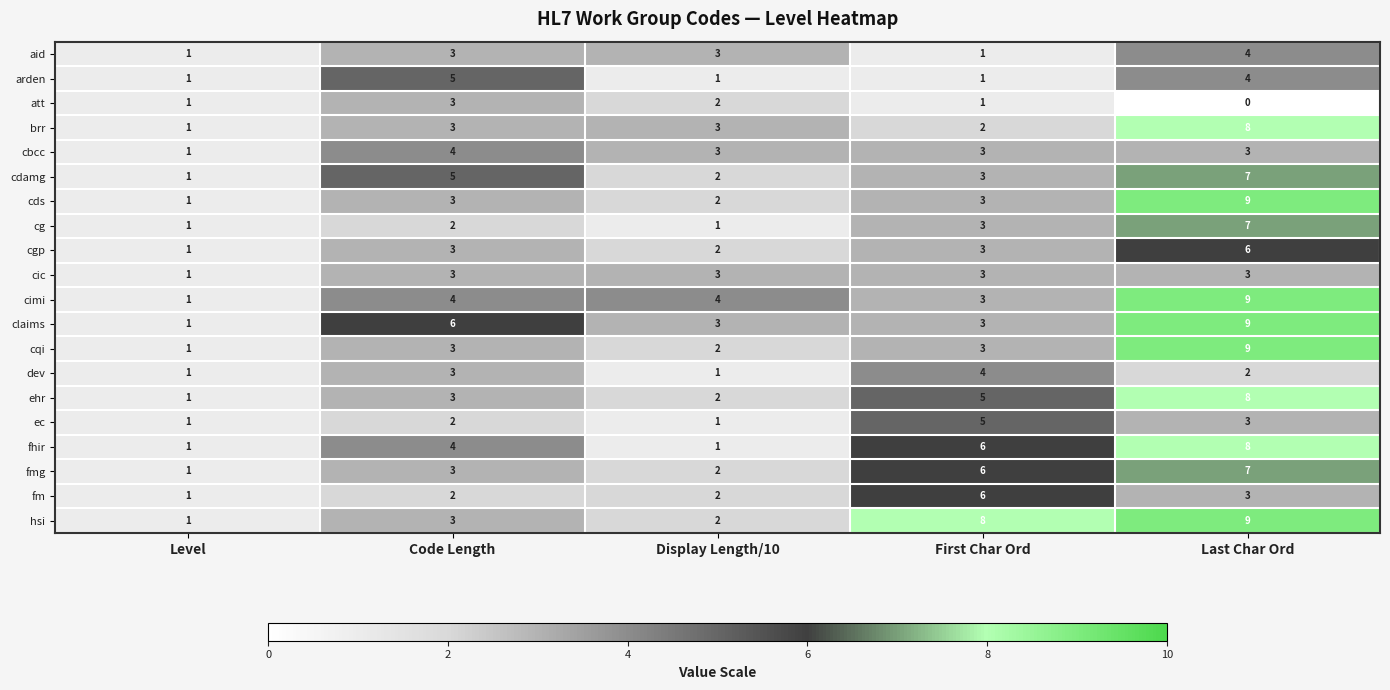

The fmg series shows 7 at Last Char Ord. True or false?

True